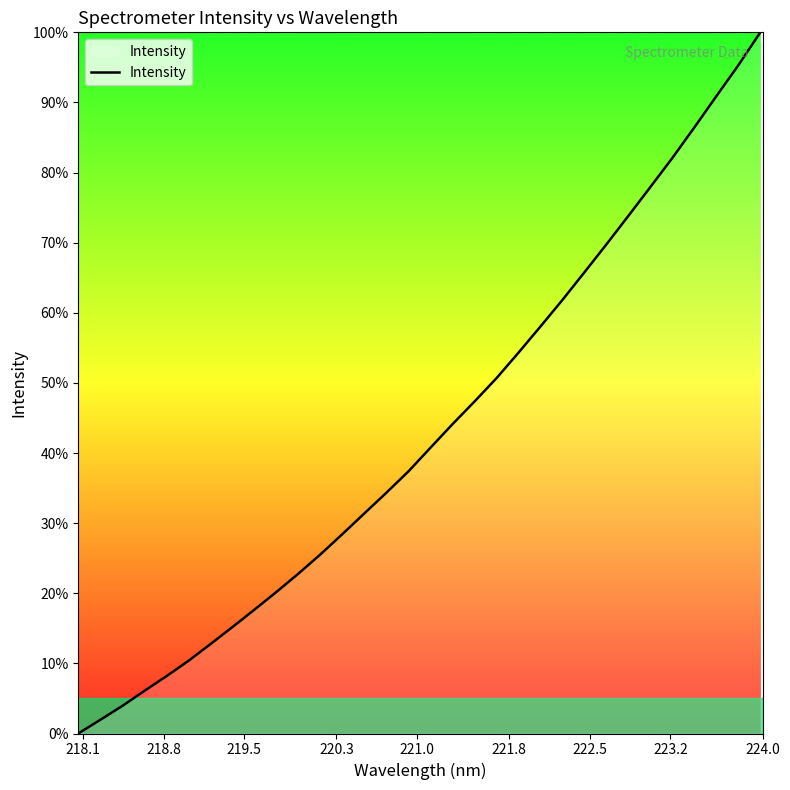

What is the difference between the maximum and second lowest values?

98.1